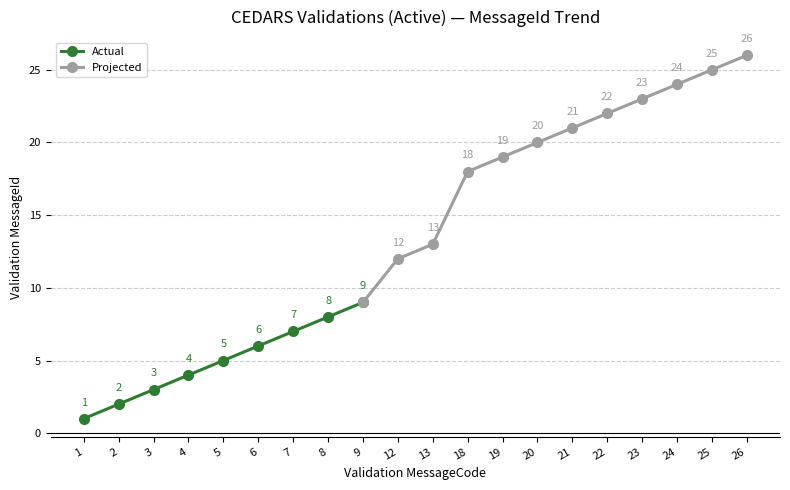

Does the chart have visible grid lines?

Yes